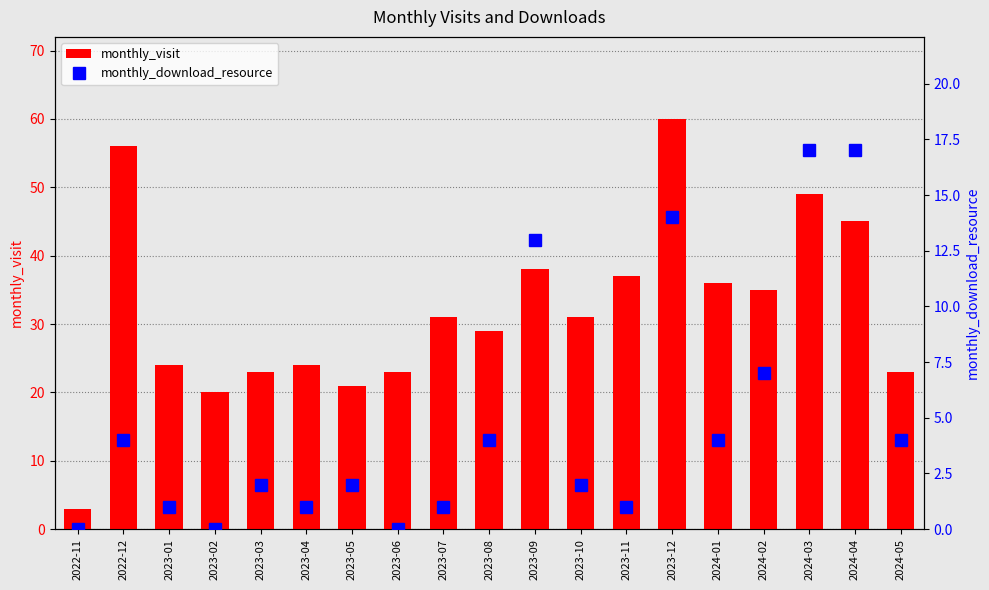

What is the minimum value for monthly_visit?

3